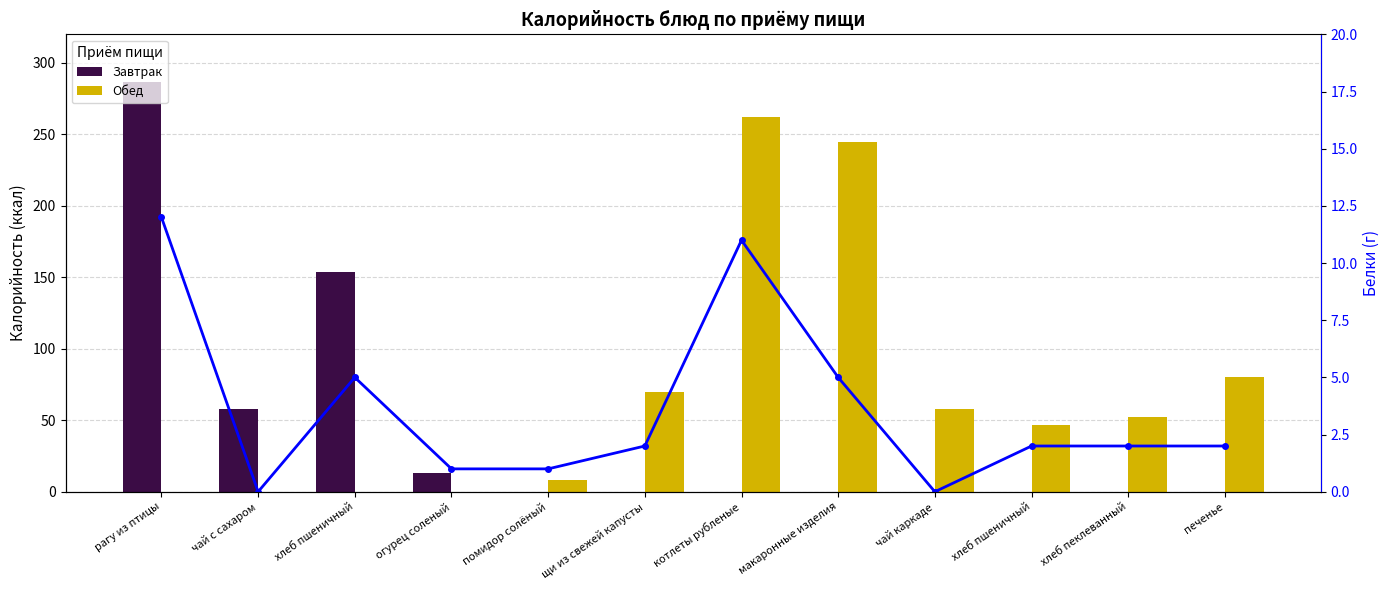

Where is Белки (г) nearest to the value 6?

хлеб пшеничный